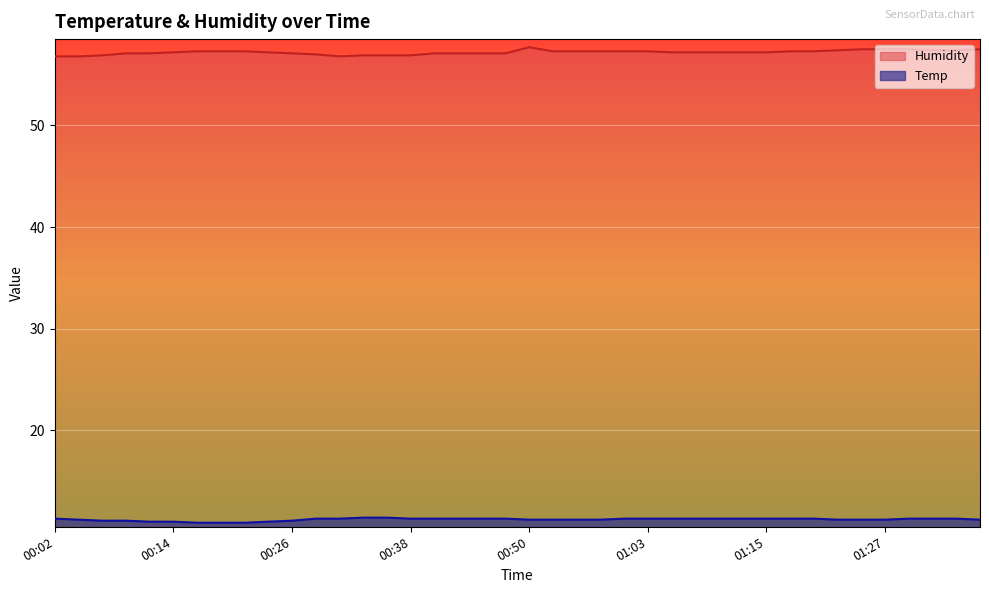

What is the value of the Humidity point at the 1st from the left?

56.8